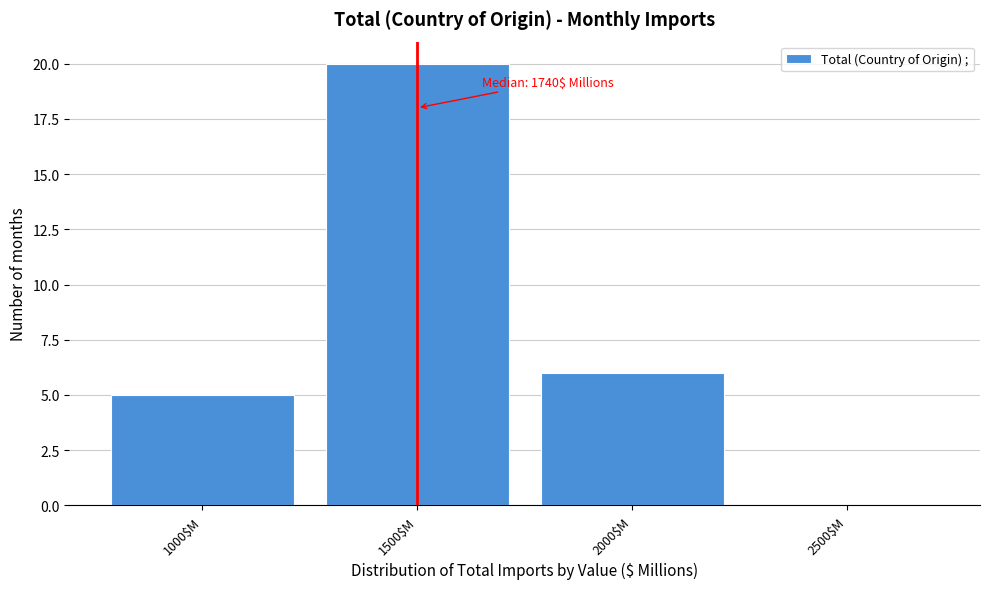

What is the maximum value shown in the chart?

20